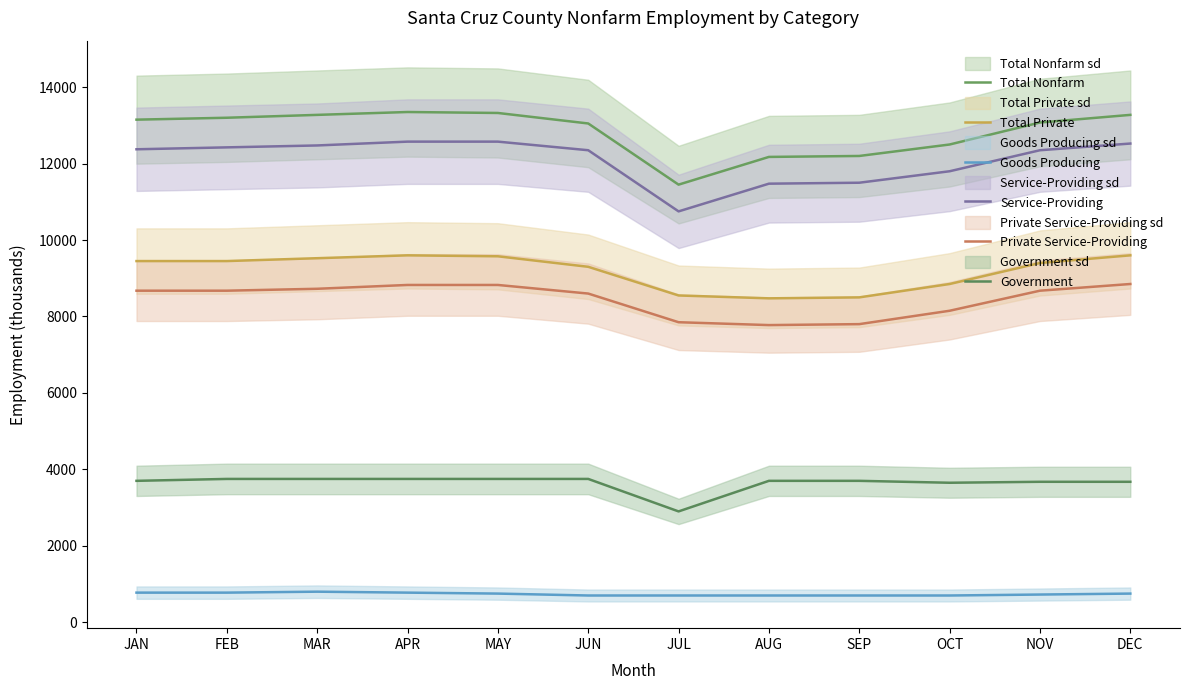

What is the highest value of the Total Nonfarm series?

13350